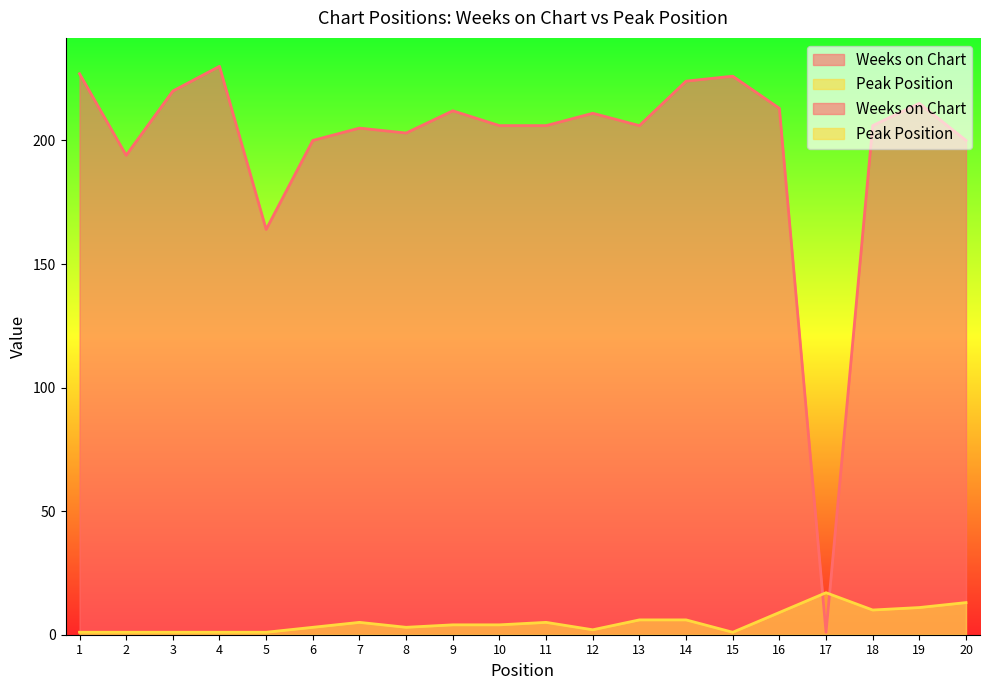

Which has a higher value, 1 or 14?

1